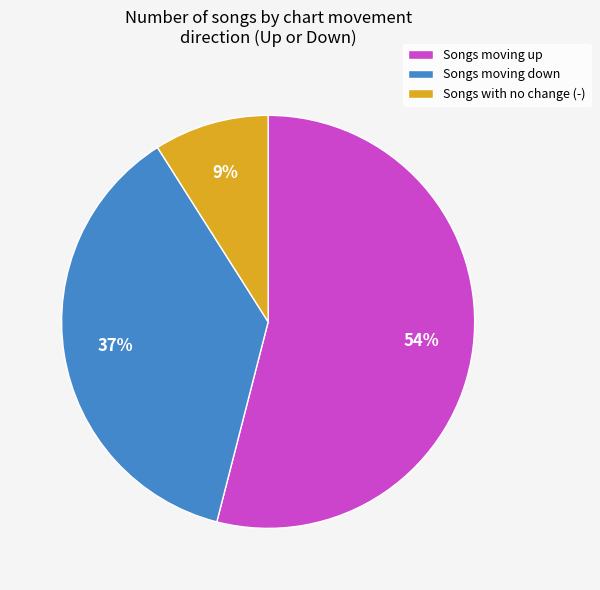

Is Songs moving up the majority of the pie?

Yes